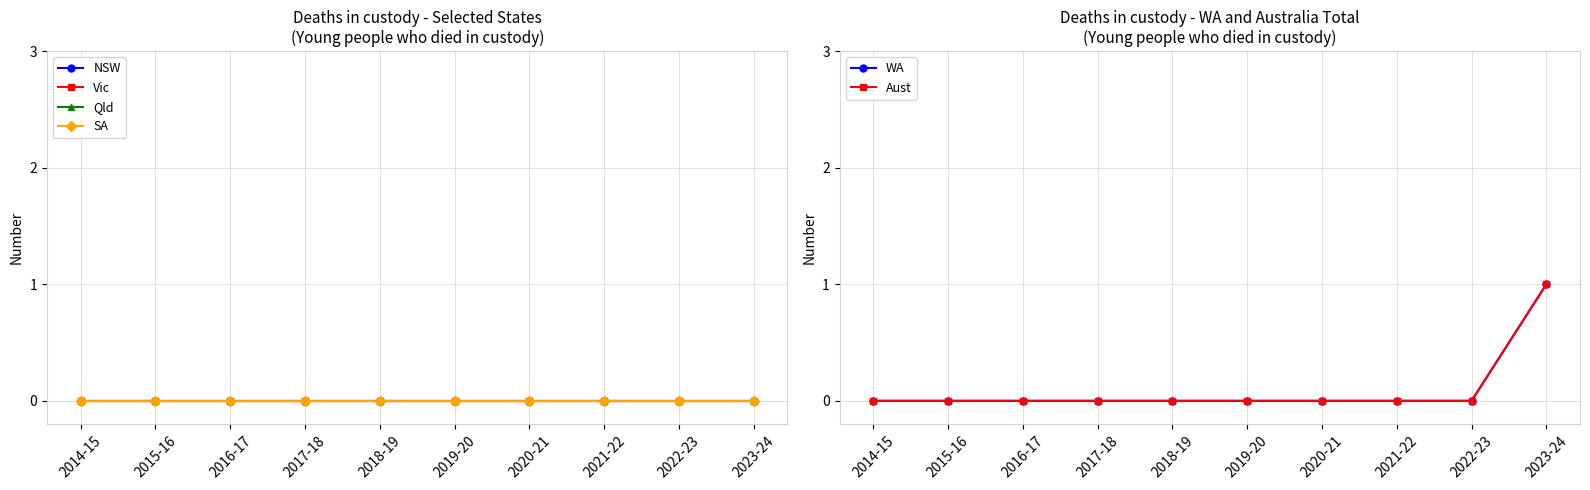

Which series has the largest total across all categories?

WA